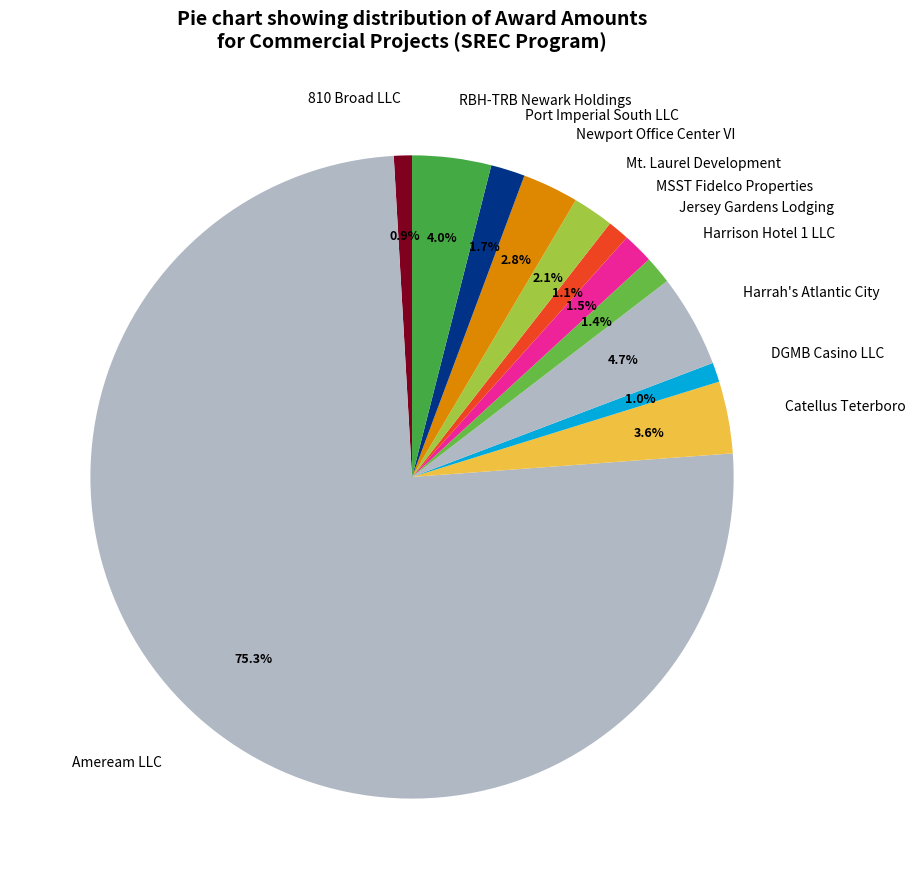

What percentage do Port Imperial South LLC and DGMB Casino LLC together represent?

2.7%